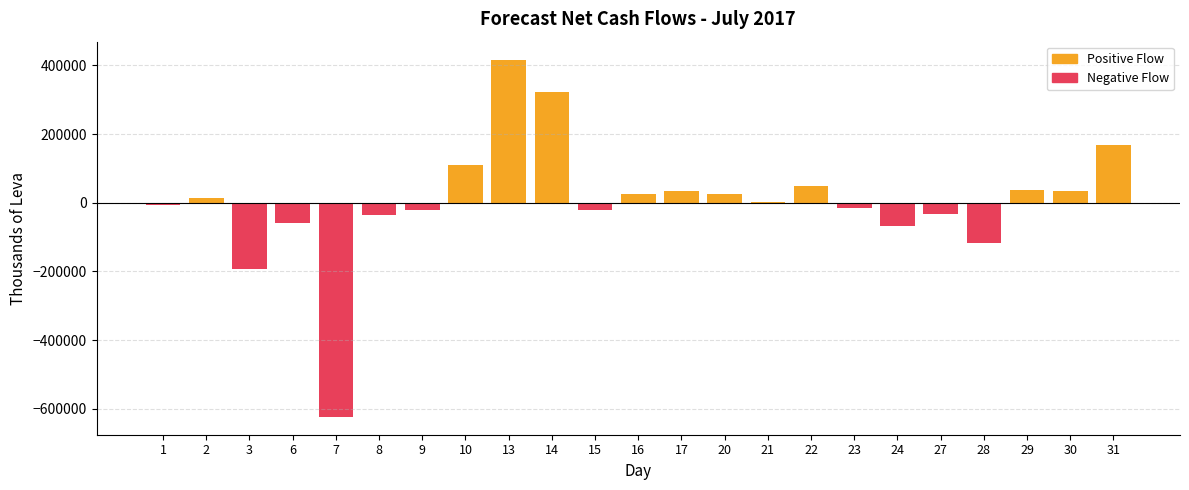

List the series in order of their overall mean, lowest first.

Negative Flow, Positive Flow